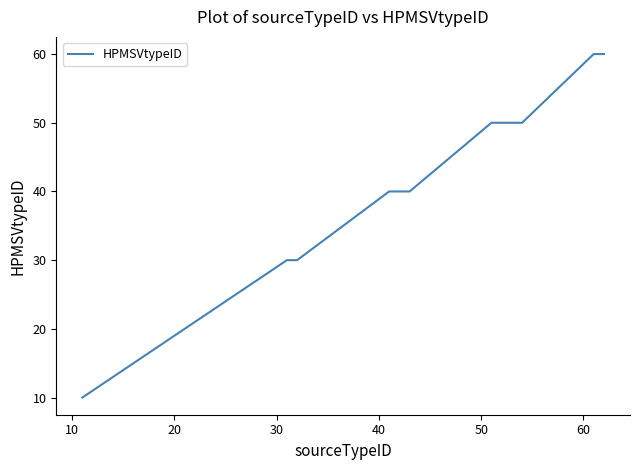

What is the maximum value shown in the chart?

60